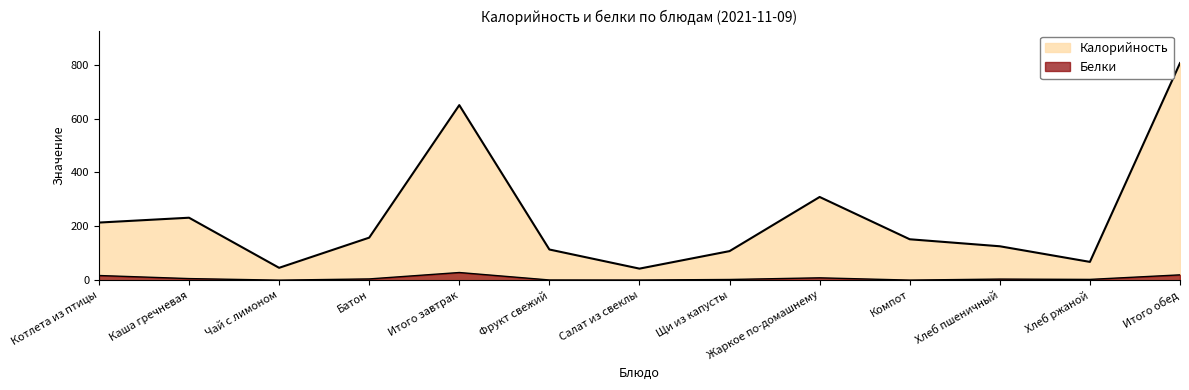

Rank the categories by Белки value from highest to lowest.

Итого завтрак, Итого обед, Котлета из птицы, Жаркое по-домашнему, Каша гречневая, Батон, Хлеб пшеничный, Хлеб ржаной, Щи из капусты, Фрукт свежий, Салат из свеклы, Компот, Чай с лимоном